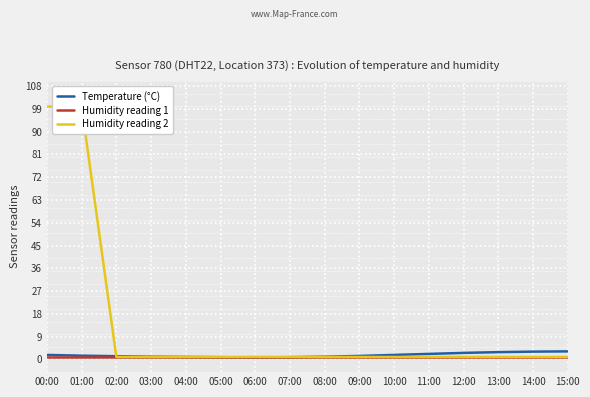

What is the difference between the maximum and minimum values in the Humidity reading 2 series?

98.9